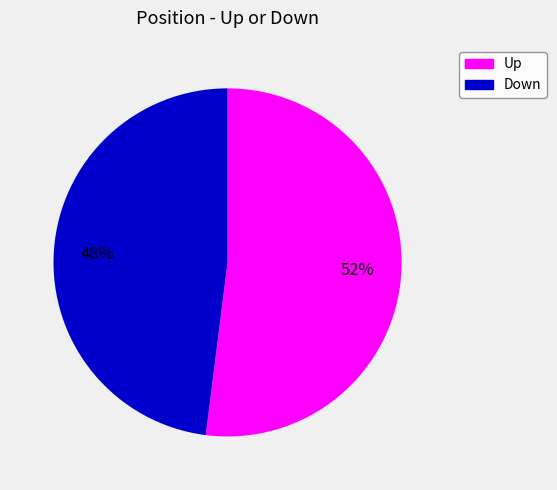

To the nearest percent, what is the average slice percentage?

50%